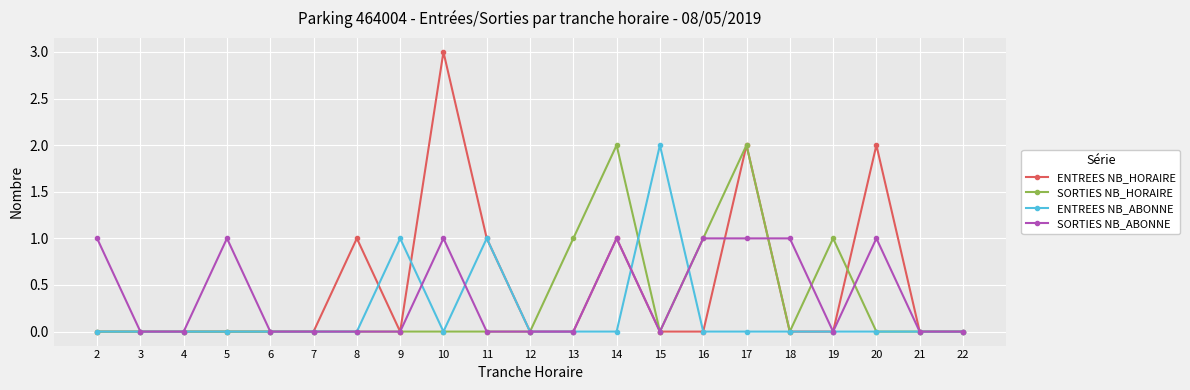

What are all the series names shown in the legend?

ENTREES NB_HORAIRE, SORTIES NB_HORAIRE, ENTREES NB_ABONNE, SORTIES NB_ABONNE